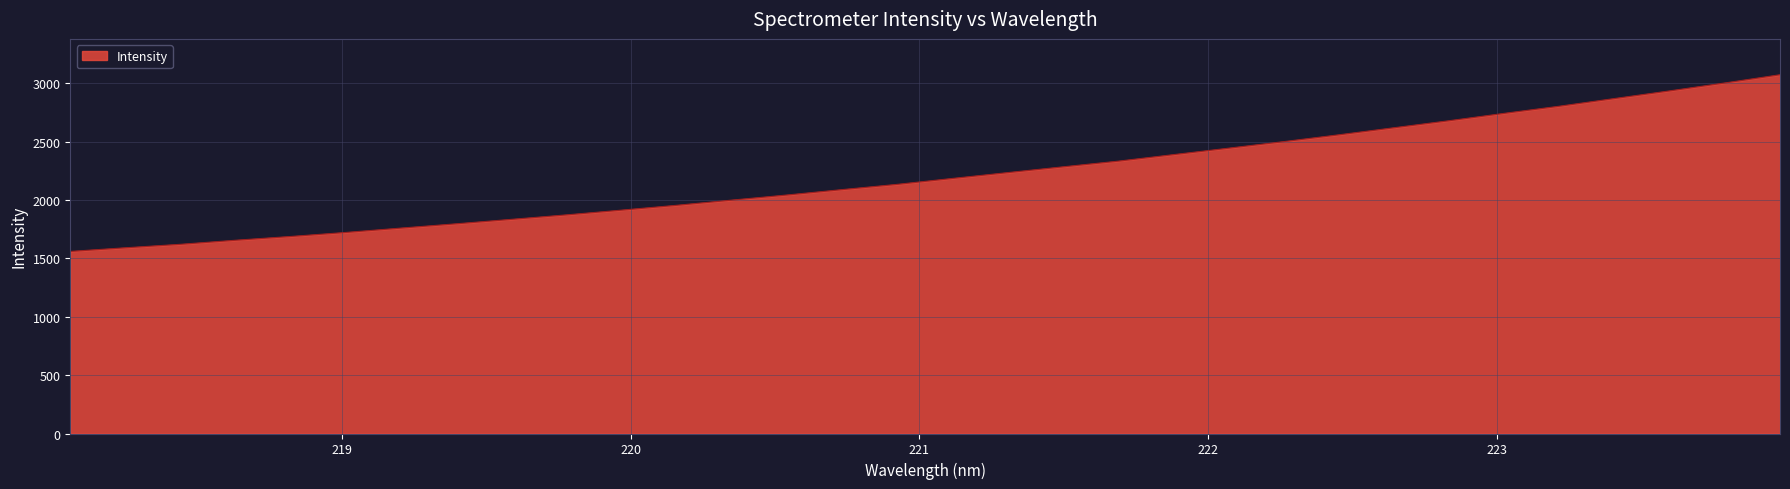

What is the smallest value displayed?

1559.2